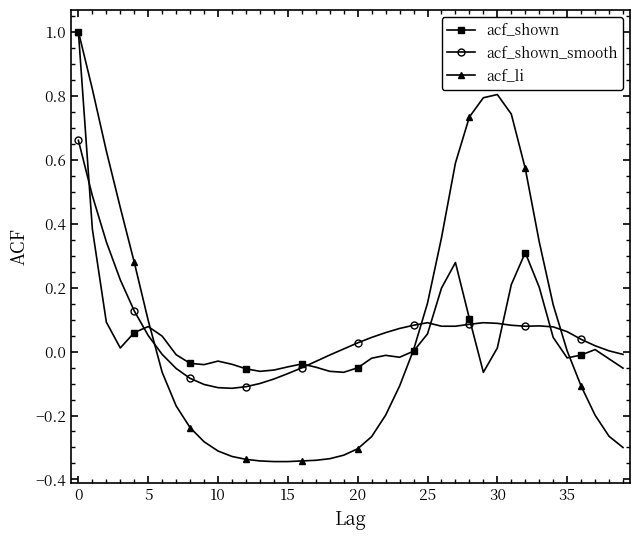

Which series has the widest spread of values?

acf_li